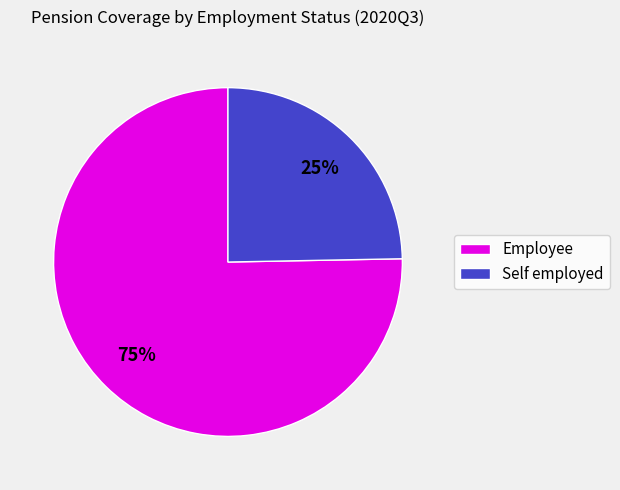

Count the number of slices in the pie.

2